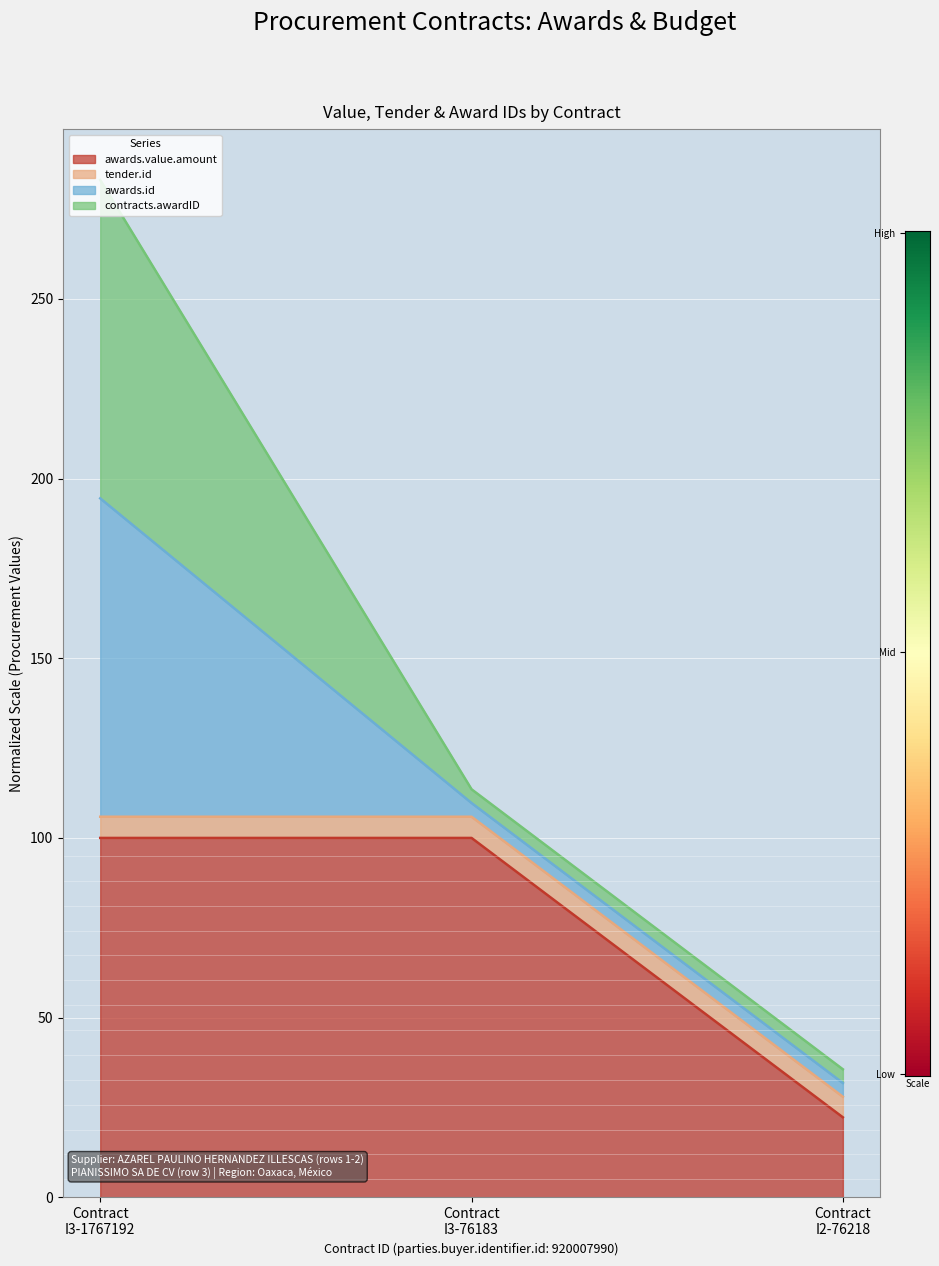

The awards.value.amount series shows 33.2 at Contract I2-76218. True or false?

False